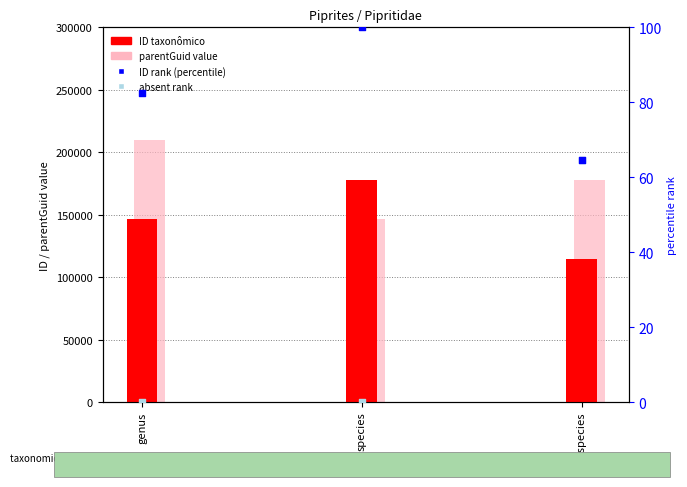

Is the value of ID taxonômico at species greater than the value of absent rank at subspecies?

Yes